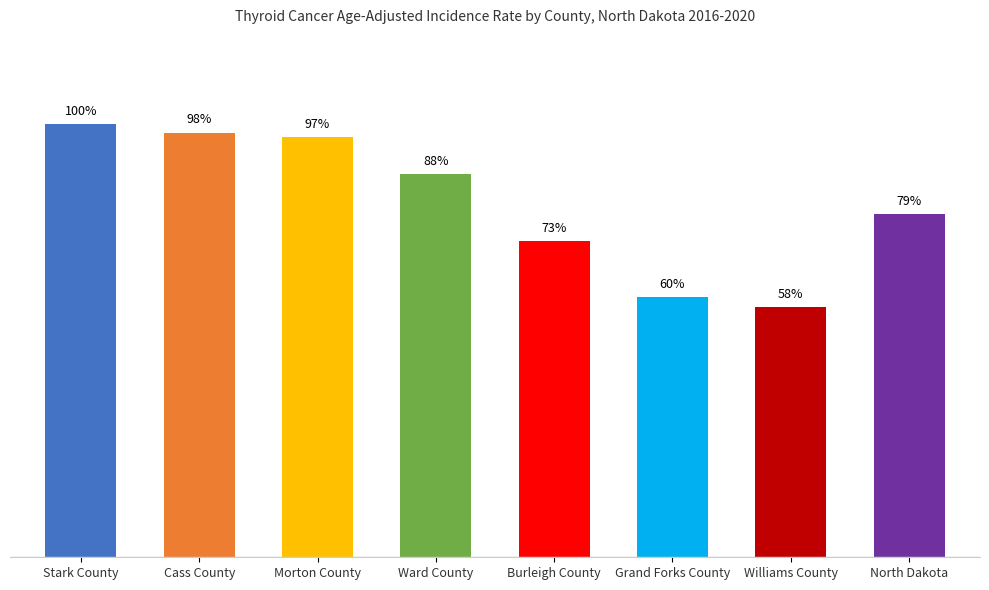

What is the label of the 1st bar from the left?

Stark County